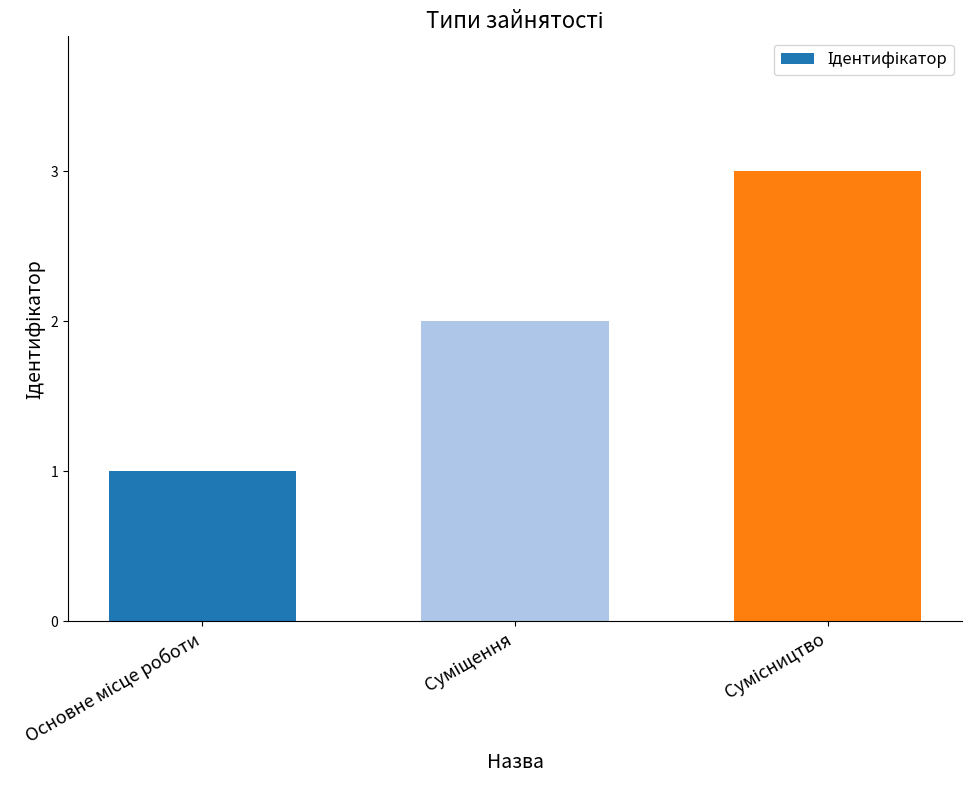

What is the sum of all values?

6